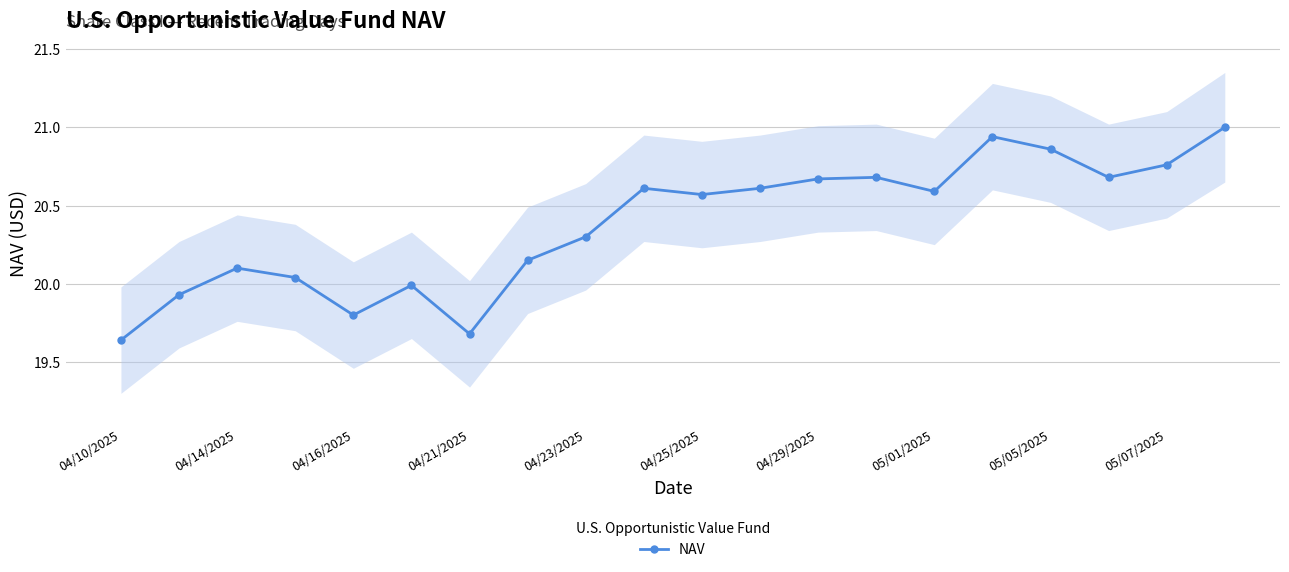

True or false: there are more than 1 points higher than both neighbors.

True